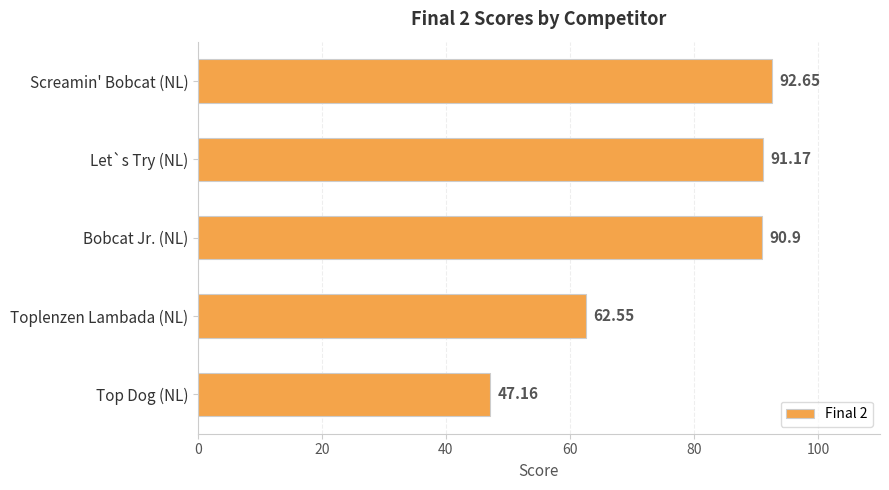

What is the label of the 4th bar from the bottom?

Let`s Try (NL)